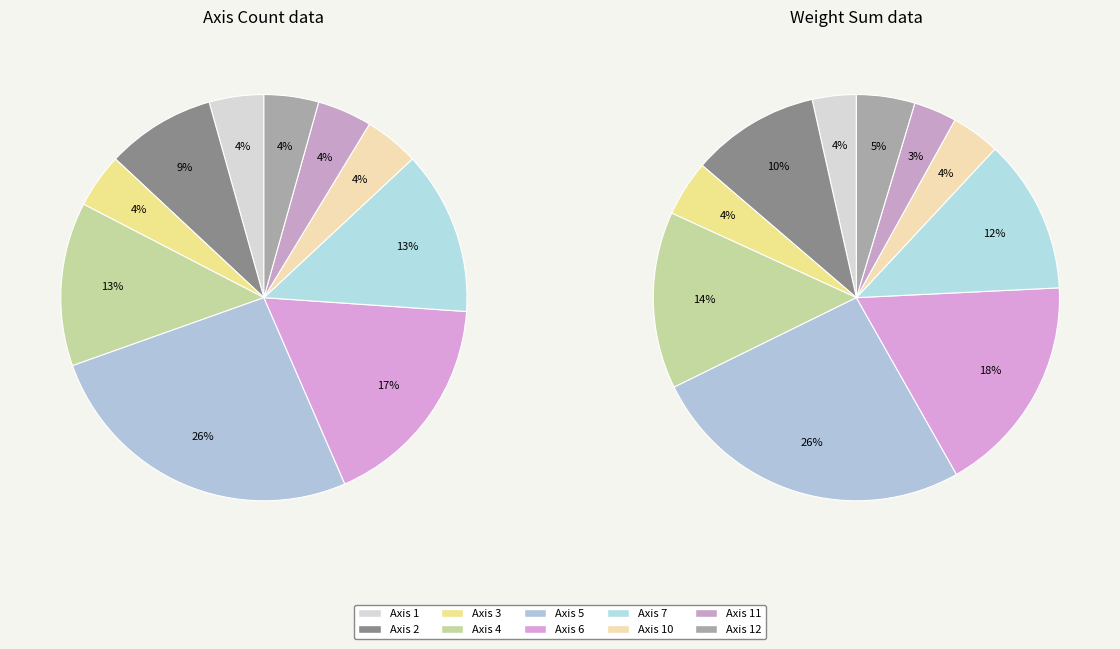

What is the smallest slice in the pie chart?

Axis 1